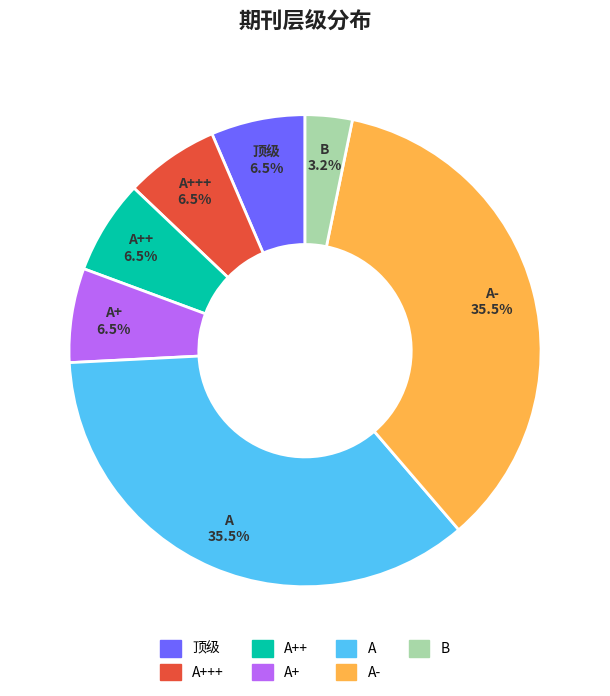

Does any single category account for the majority?

No